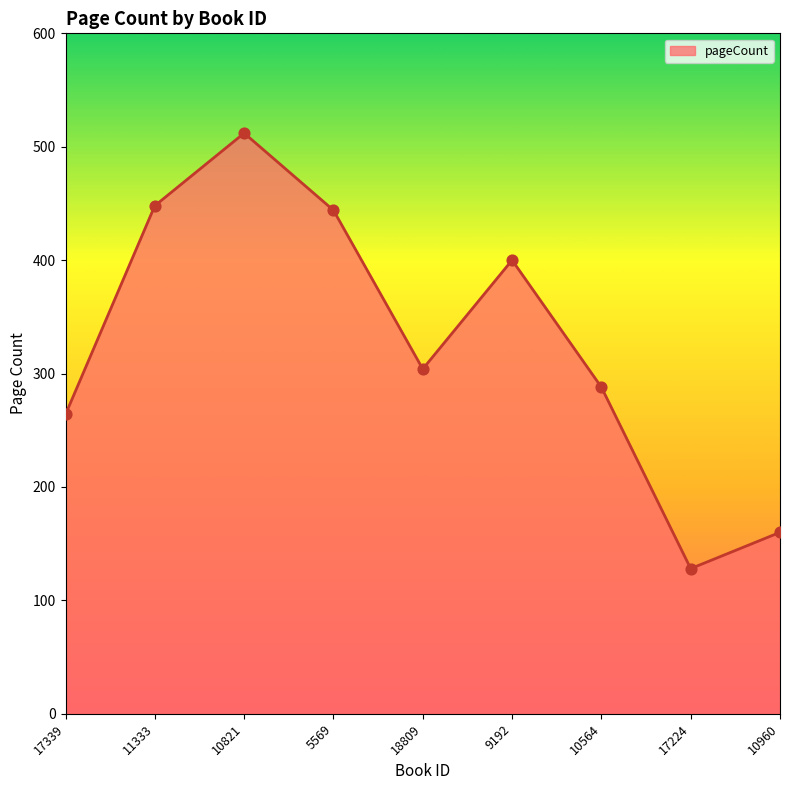

Approximately how many times larger is the value at 10821 compared to 18809?

1.7